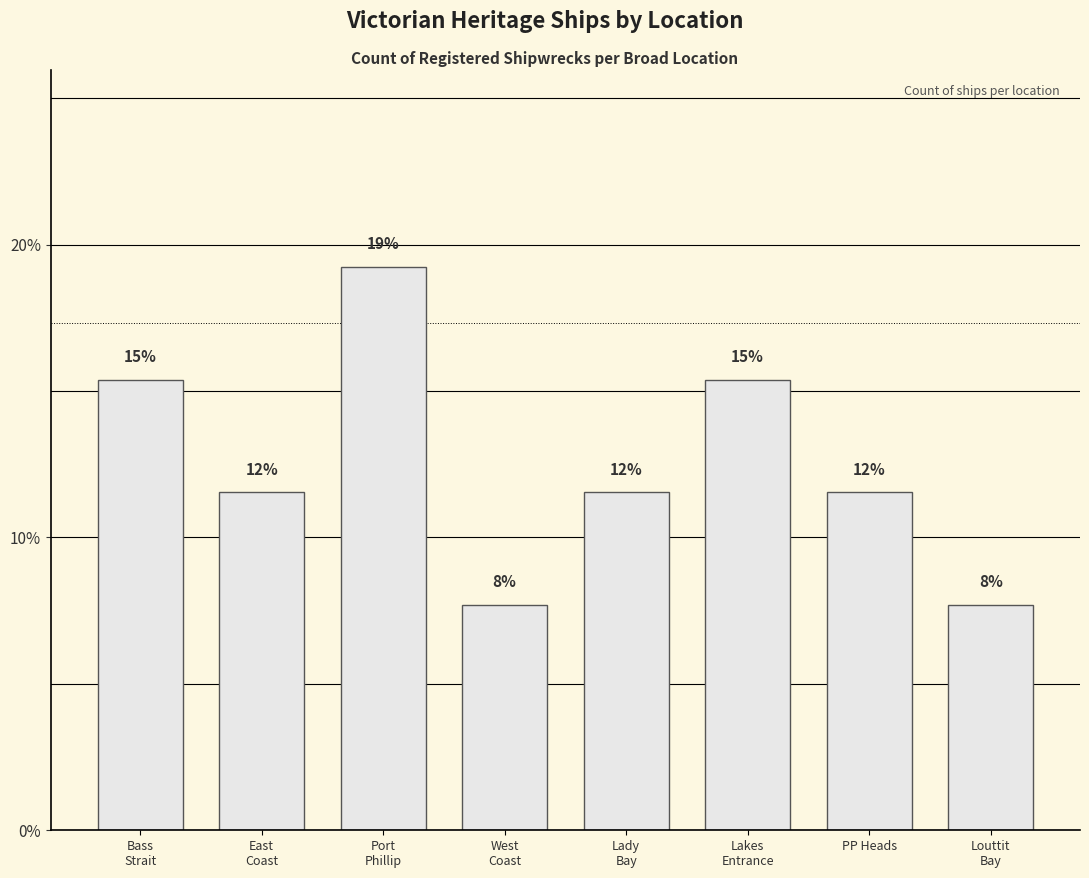

Are the bars horizontal?

No